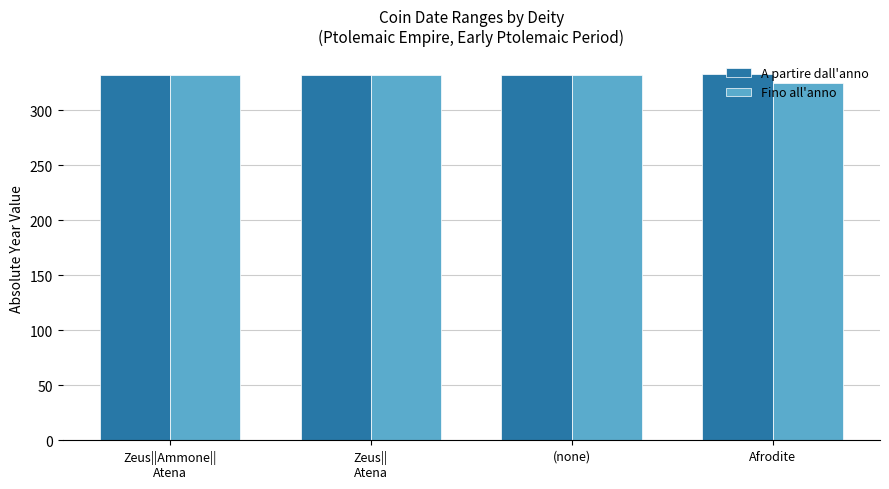

What is the highest value of the Fino all'anno series?

332